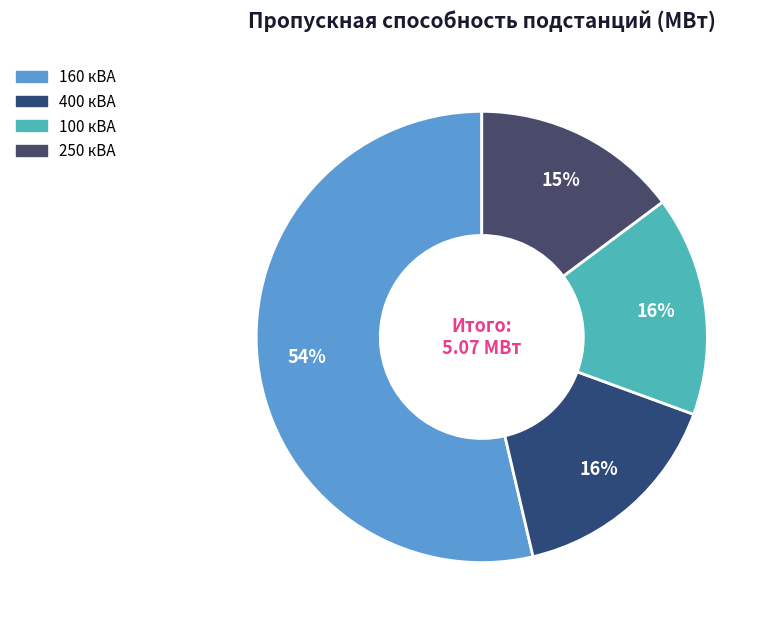

To the nearest percent, what is the average slice percentage?

25%